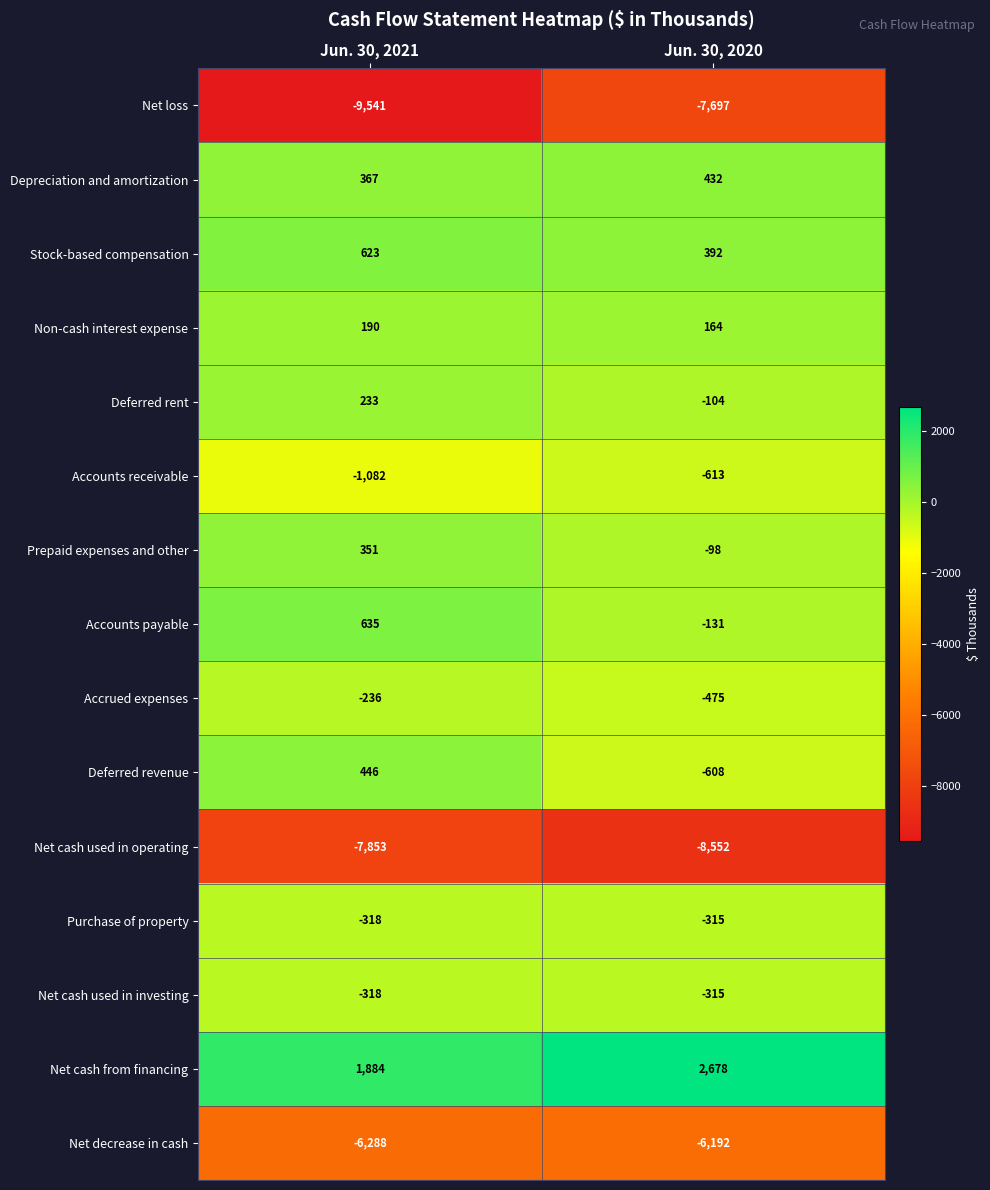

What is the total value across all series at Jun. 30, 2020?

-21434